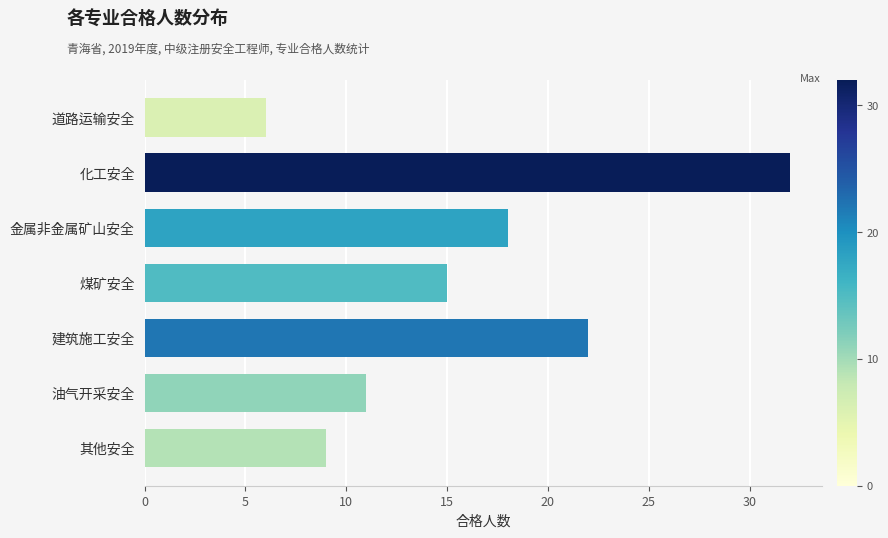

What is the smallest value displayed?

6